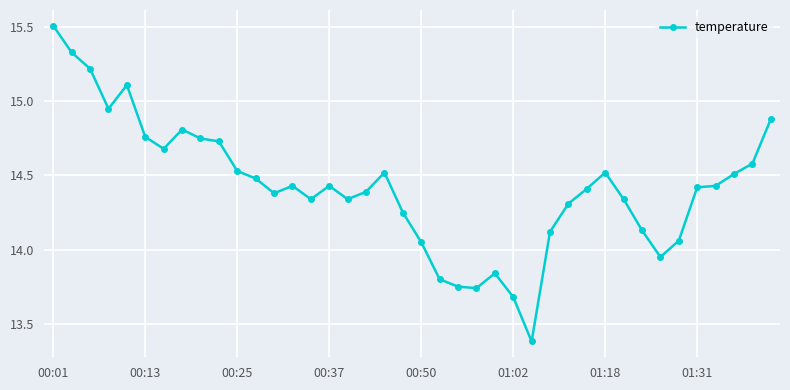

What is the minimum value shown in the chart?

13.4